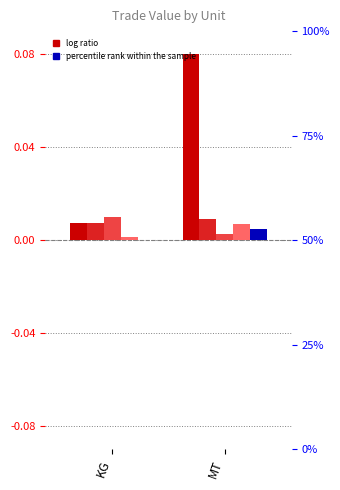

The value of Value-Jul at MT is 0.0. True or false?

False